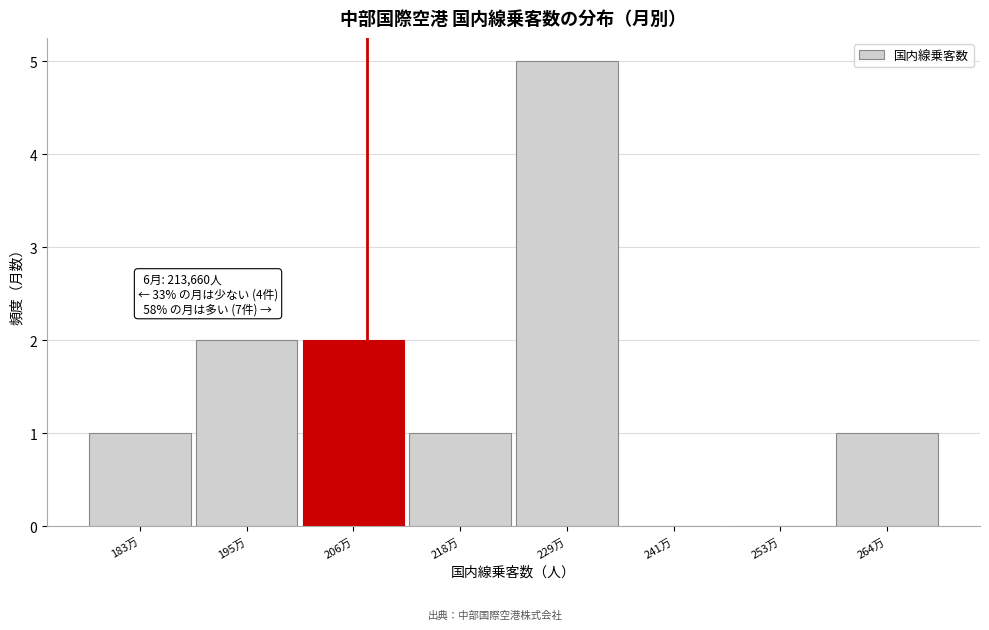

Reading left to right, transcribe all the data shown in this chart.

183万=1	195万=2	206万=2	218万=1	229万=5	241万=0	253万=0	264万=1